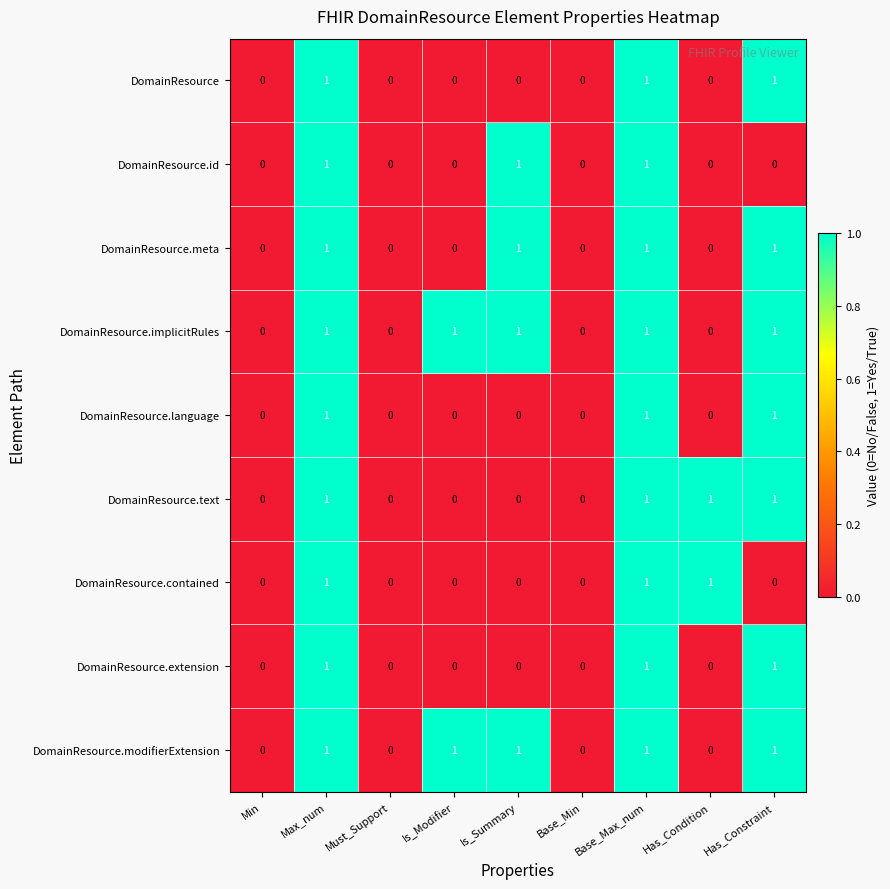

The value of DomainResource.contained at Base_Min is 1. True or false?

False